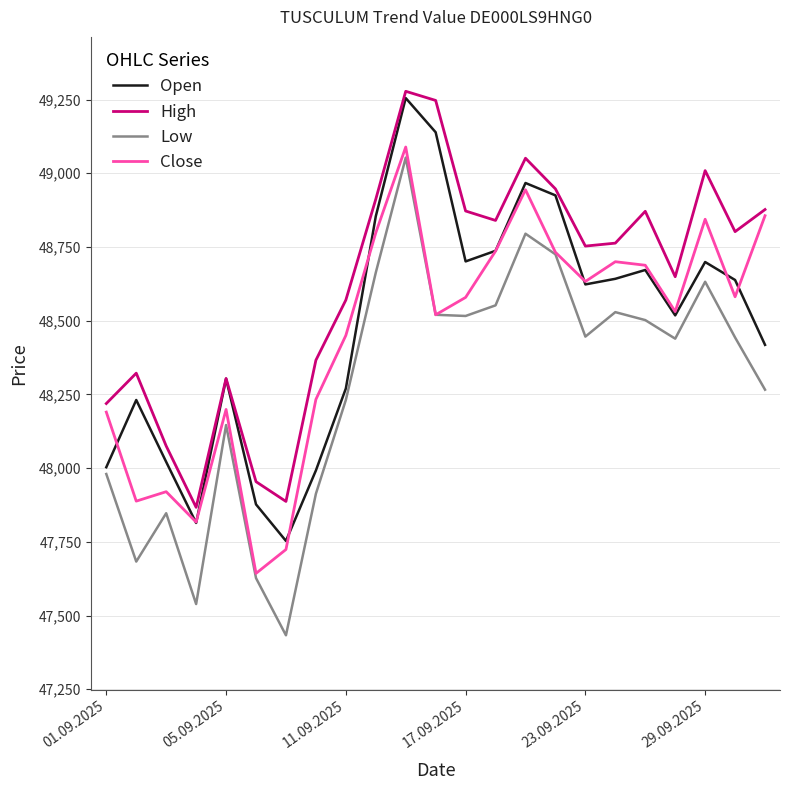

What are all the series names shown in the legend?

Open, High, Low, Close